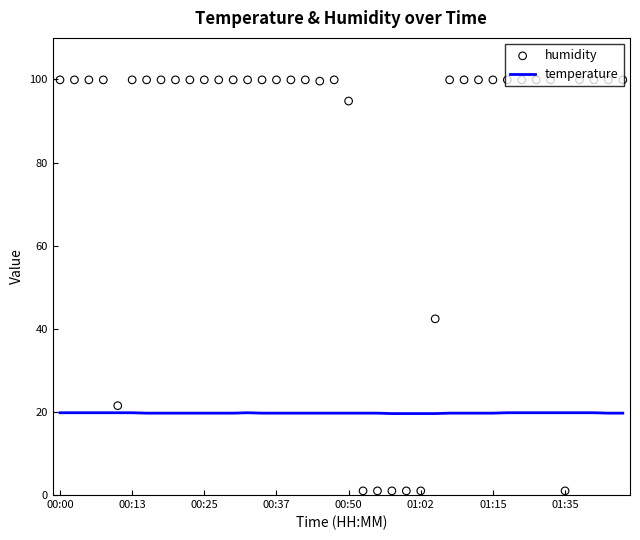

Which series has the widest spread of Y values?

humidity